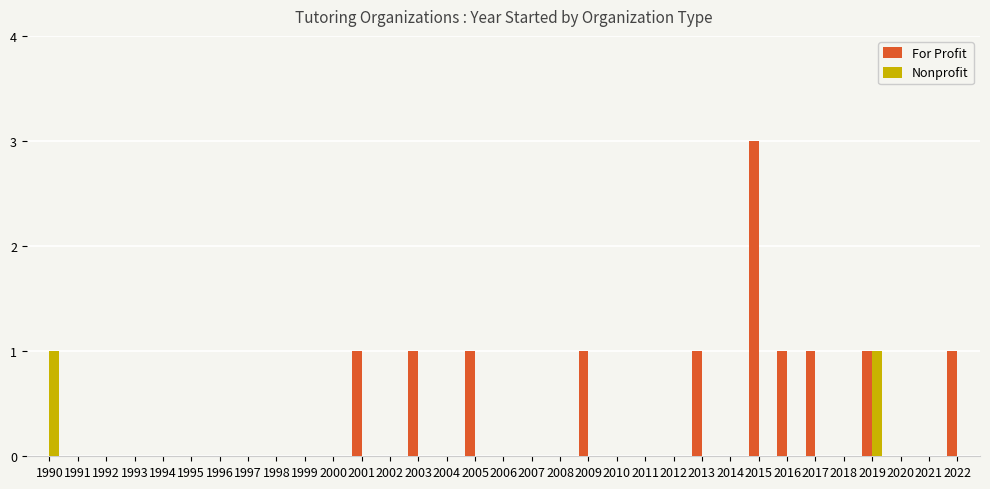

What is the greatest value displayed?

3